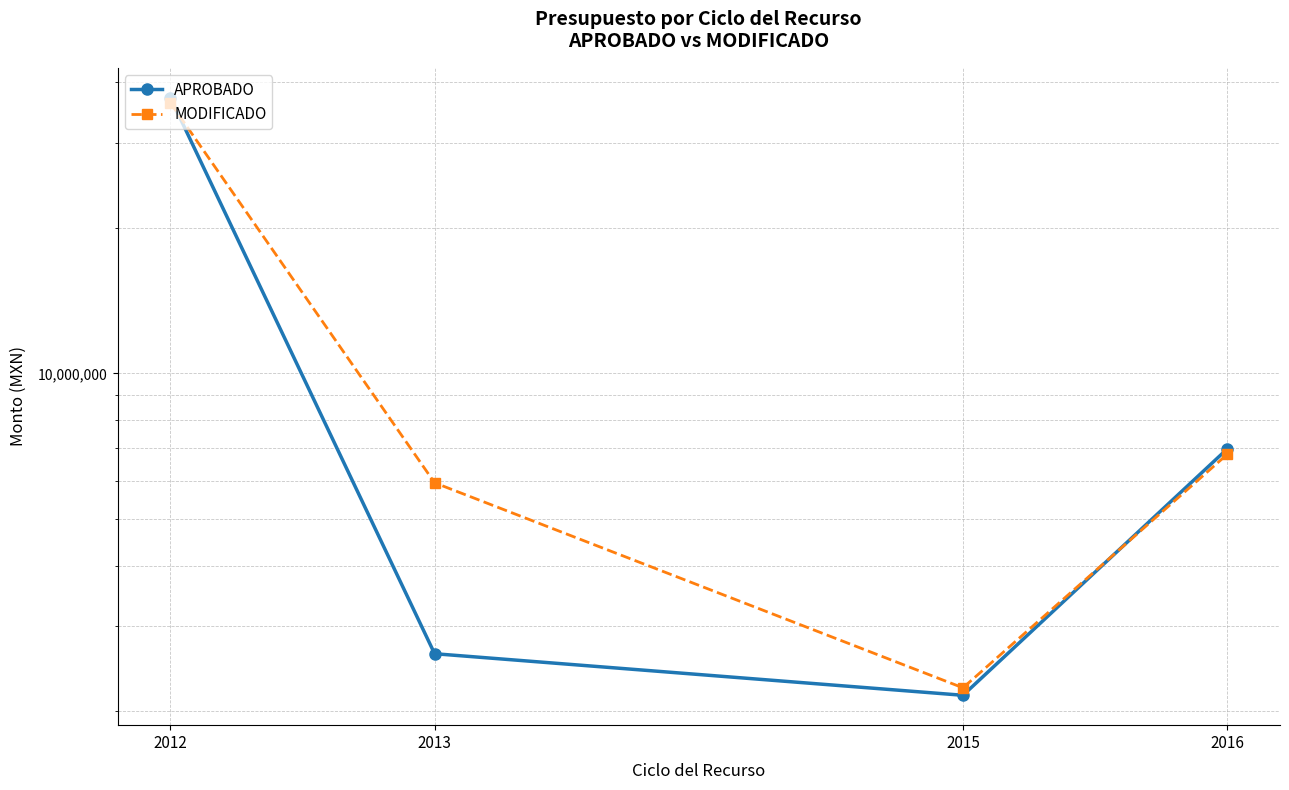

What value does the MODIFICADO series have at 2015?

2233887.2